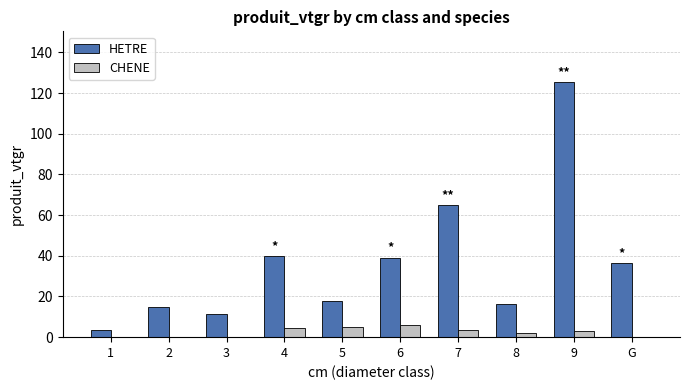

What value does the CHENE series have at 9?

3.3